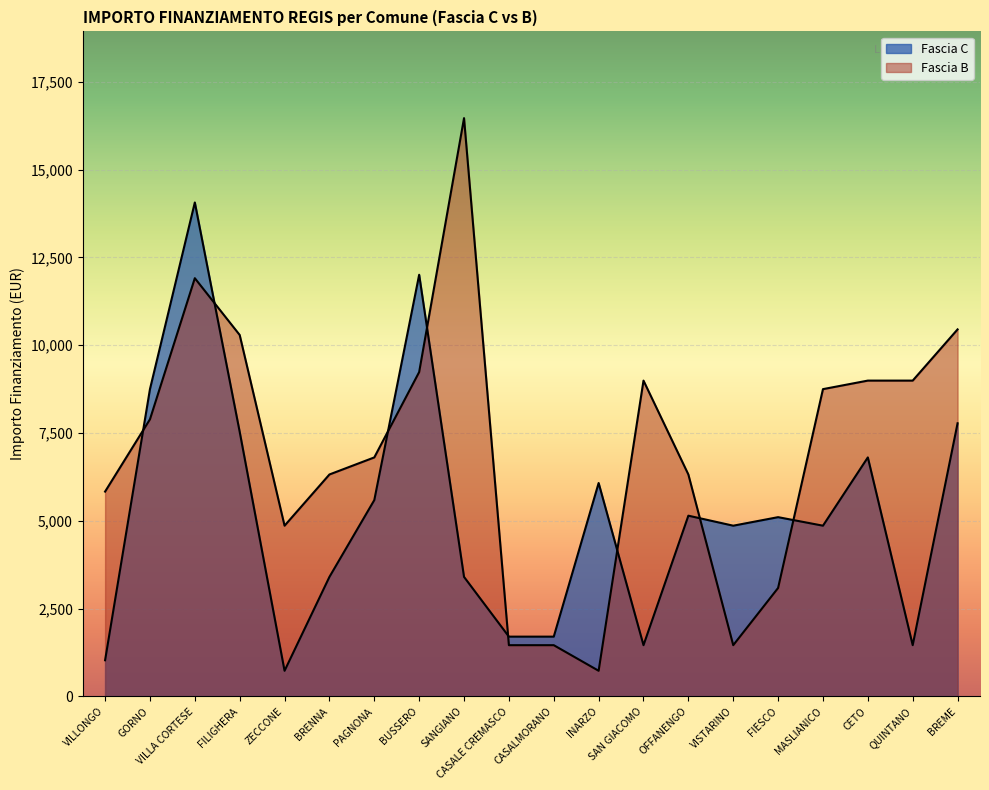

What is the spread (max minus min) of values at BRENNA?

2916